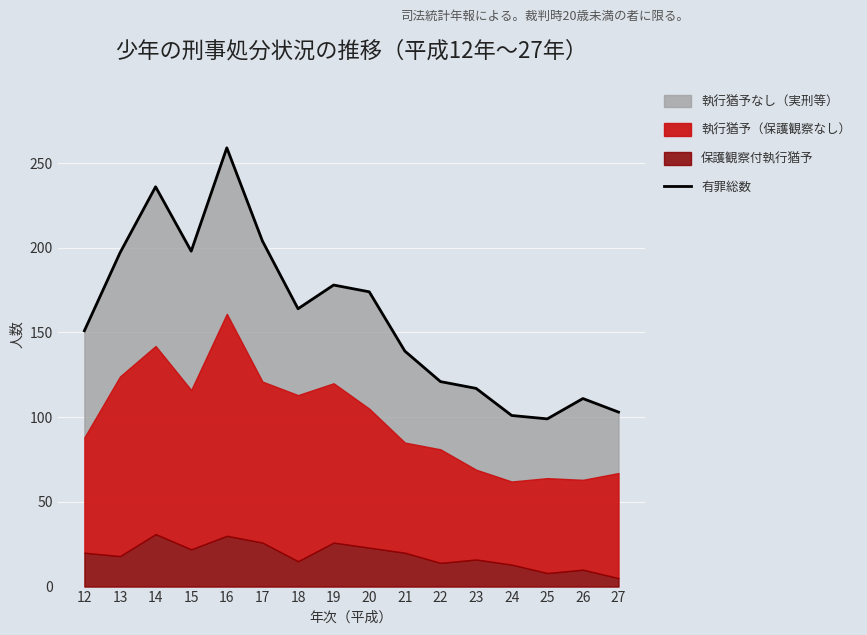

At which label is the value closest to 179?

19